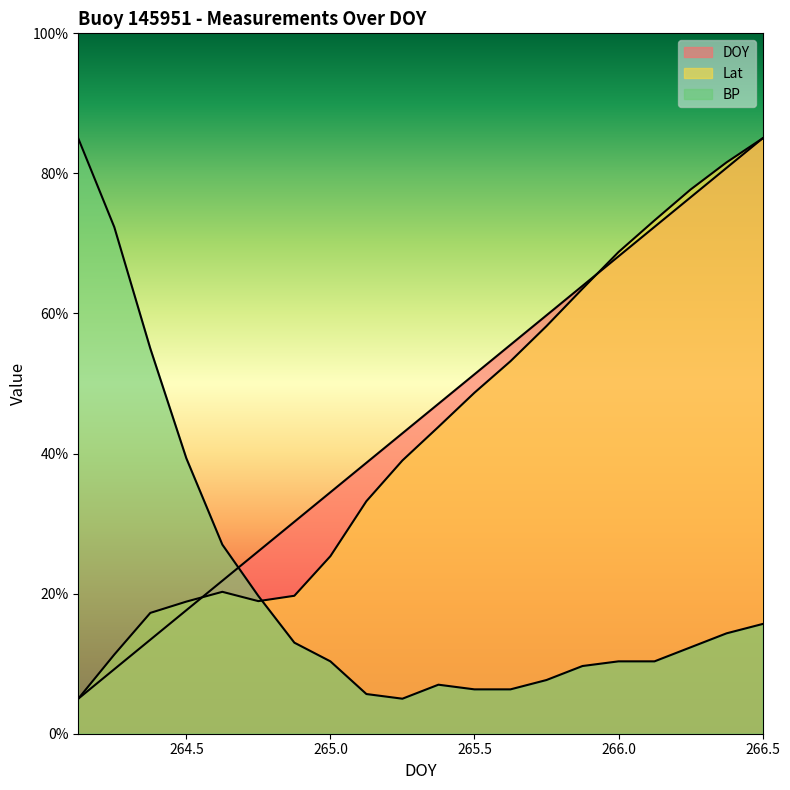

Does the chart display data point markers on the line(s)?

No